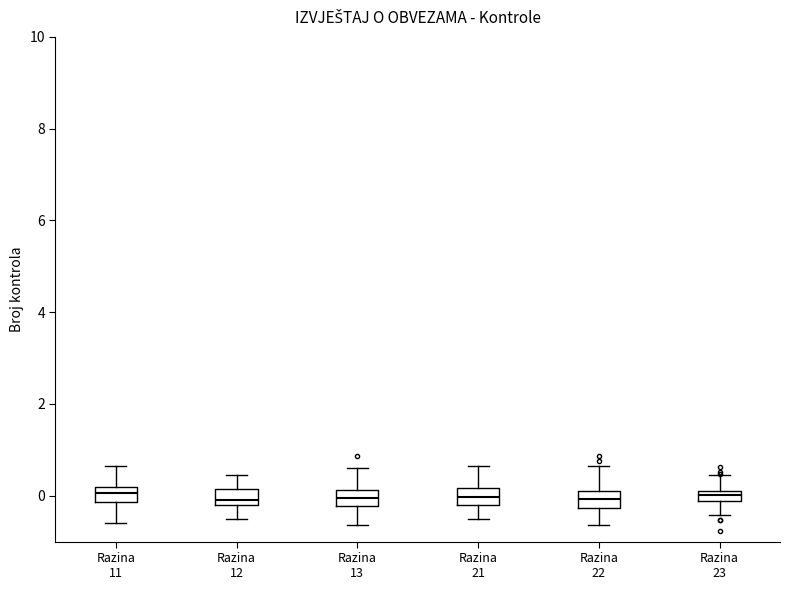

Where is the lower edge of the box for Razina 13 on the y-axis? The values are not printed on the chart, so give them approximately, as read against the axis.

-0.2